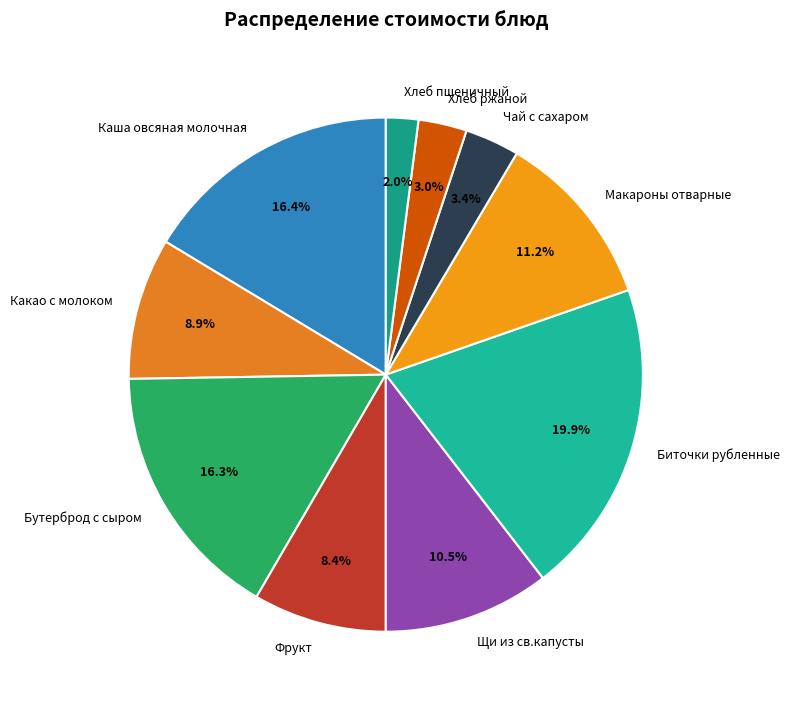

Approximately how many times larger is the value at Хлеб ржаной compared to Чай с сахаром?

0.9